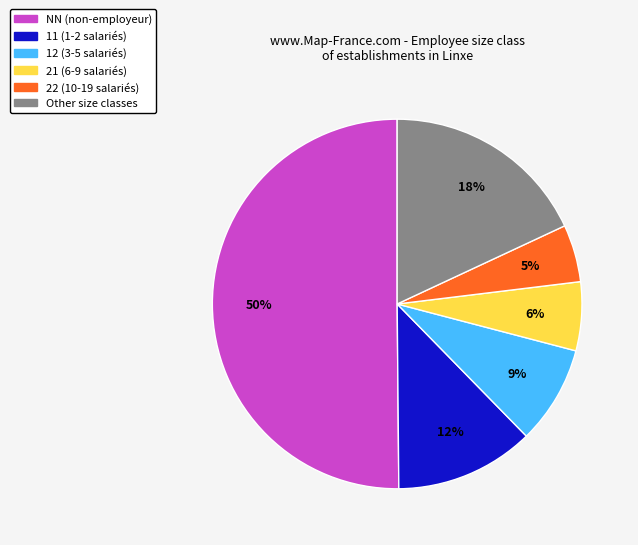

Which slice is the largest?

NN